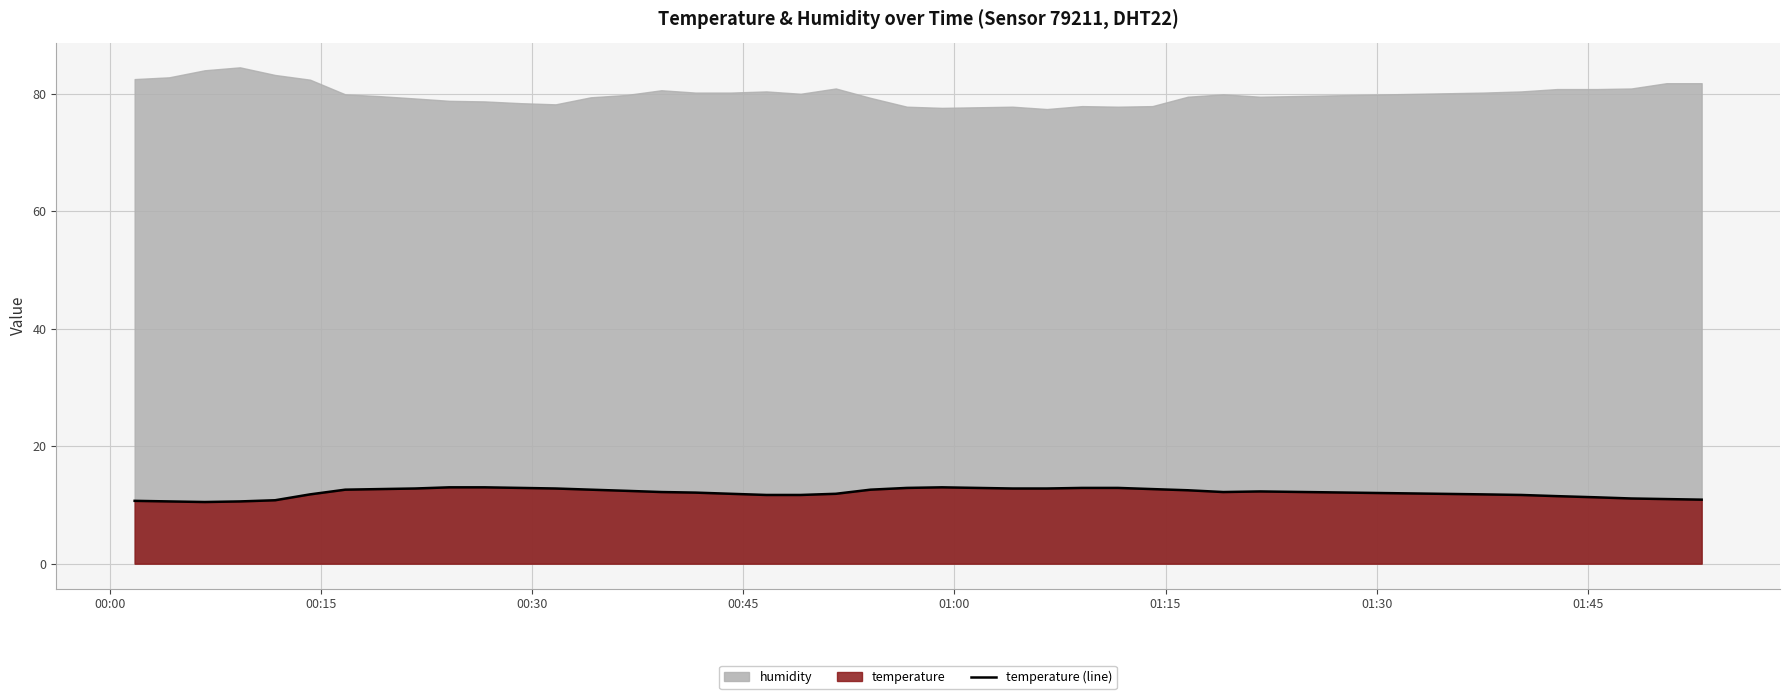

What is the maximum value for temperature (line)?

13.0